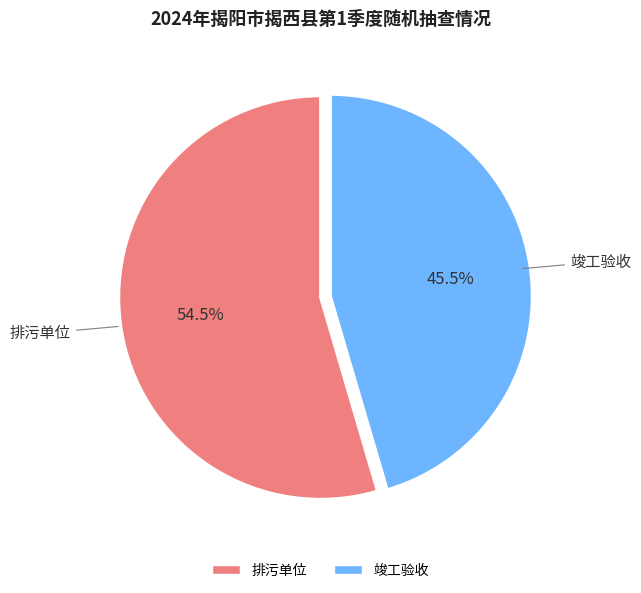

How many segments does this pie chart have?

2